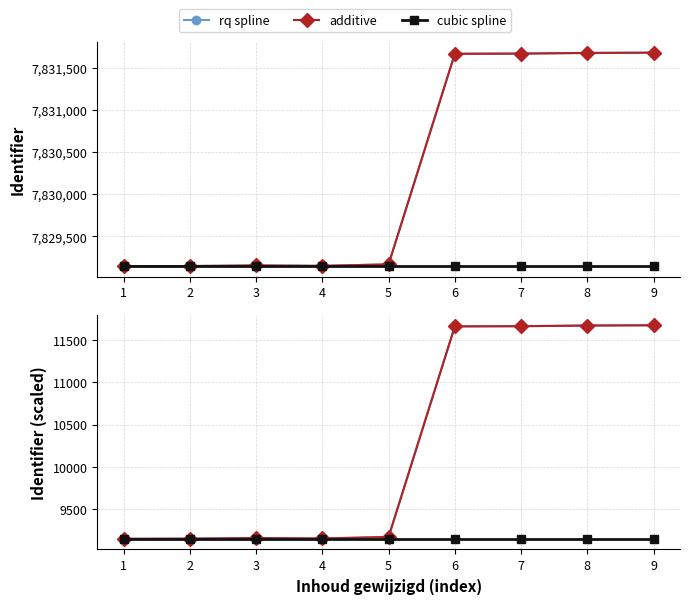

Rank the categories by additive value from lowest to highest.

1, 2, 4, 3, 5, 6, 7, 8, 9